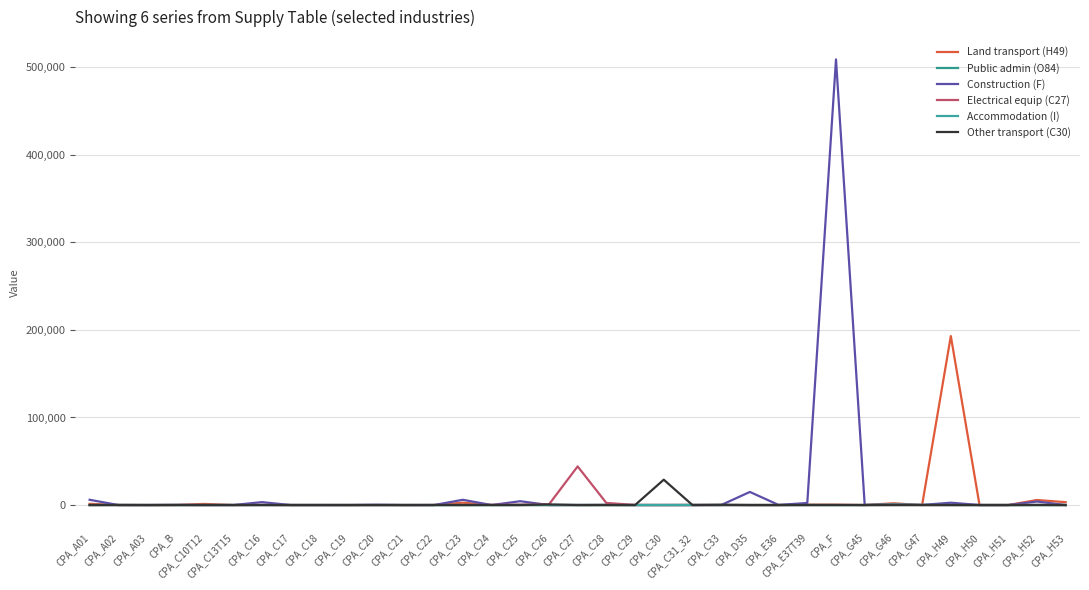

What position from the left is CPA_A03?

3